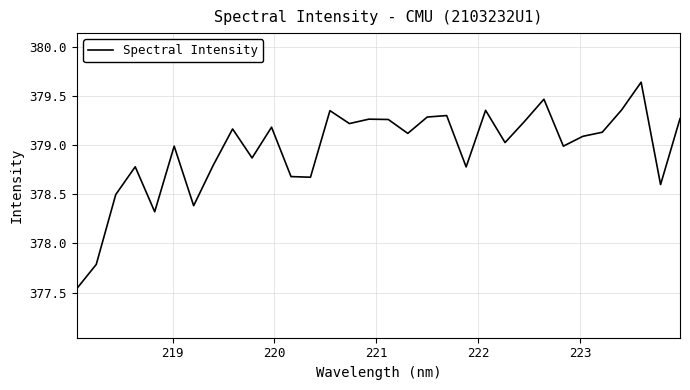

What is the difference between the maximum and minimum values?

2.1